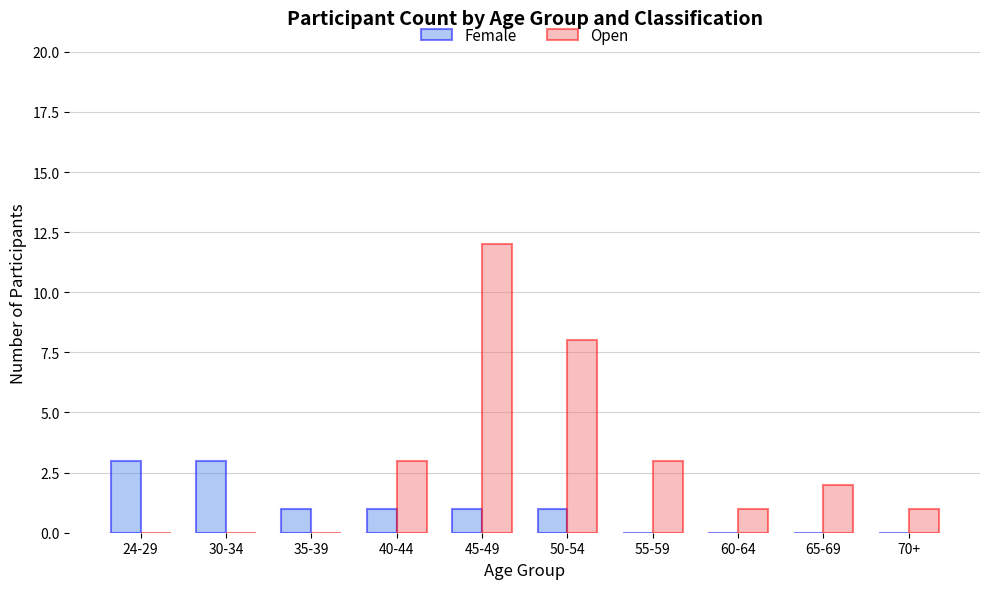

What is the sum of all Open values?

30